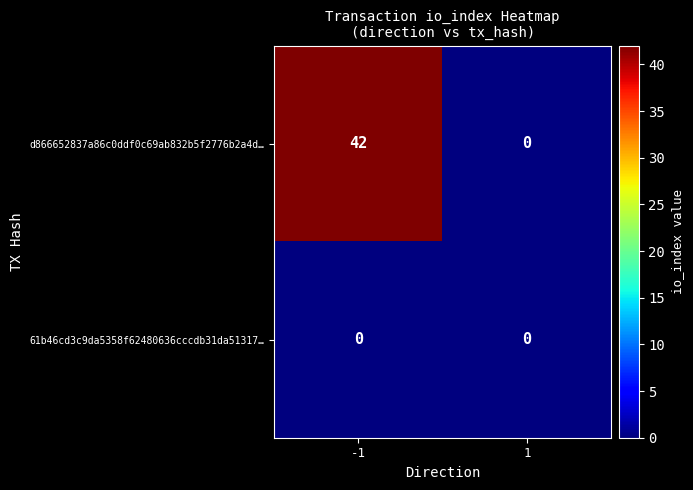

What is the sum of all d866652837a86c0ddf0c69ab832b5f2776b2a4d… values?

42